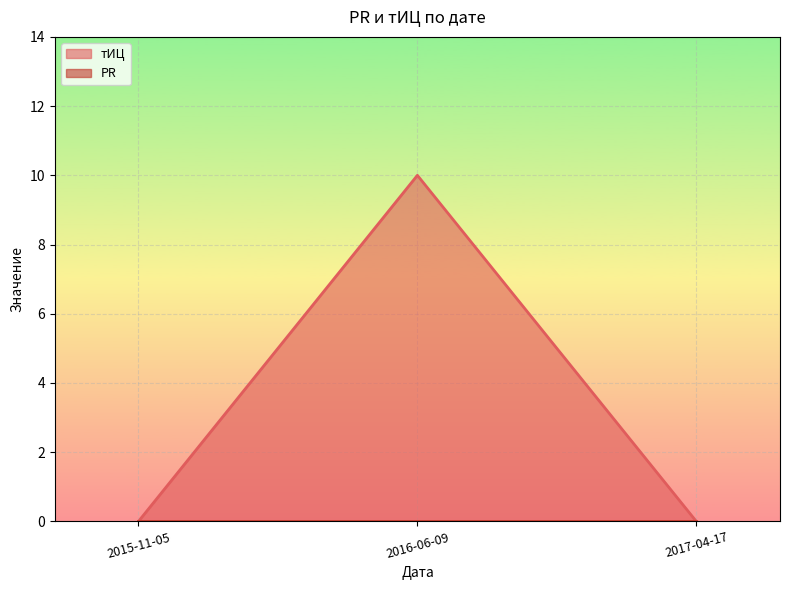

Between 2017-04-17 and 2016-06-09, which is larger?

2016-06-09